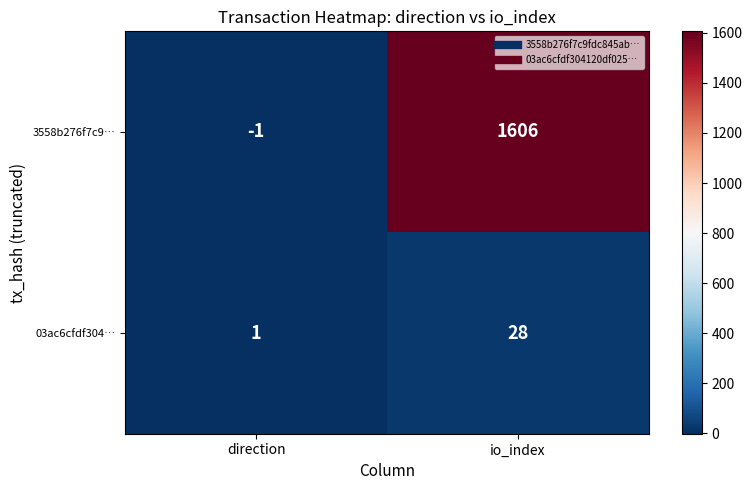

Which series changed the most between direction and io_index?

3558b276f7c9…